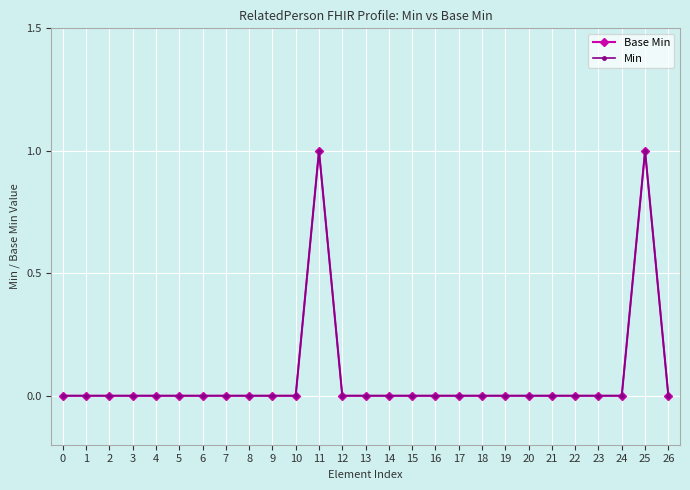

Does the chart have visible grid lines?

Yes